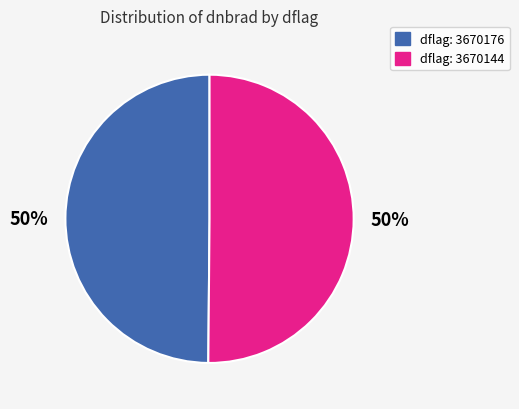

What is the ratio of the value at dflag: 3670144 to the value at dflag: 3670176?

1.0